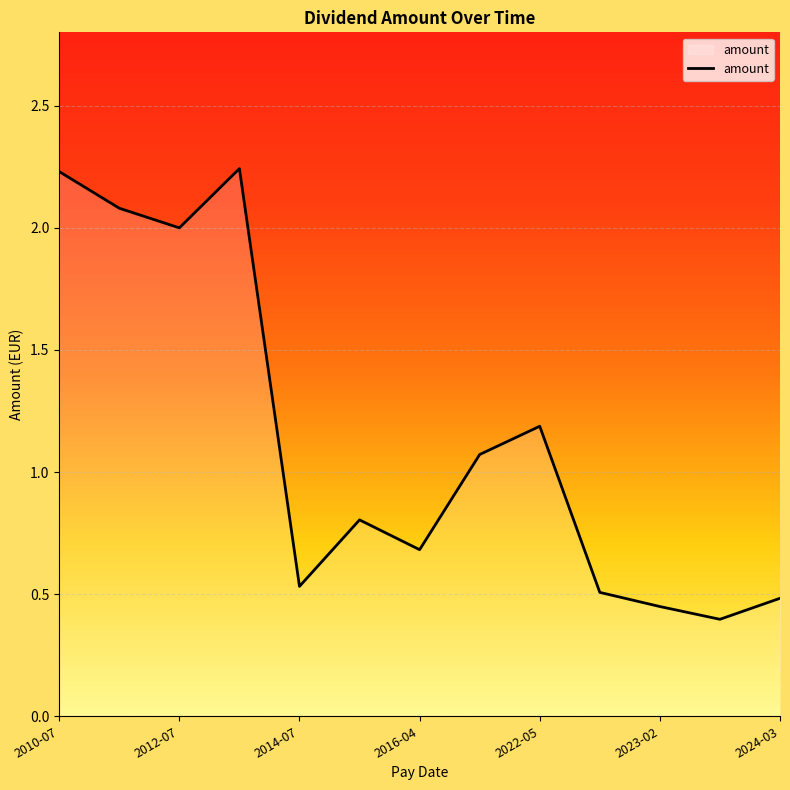

What is the difference between the maximum and minimum values?

1.8